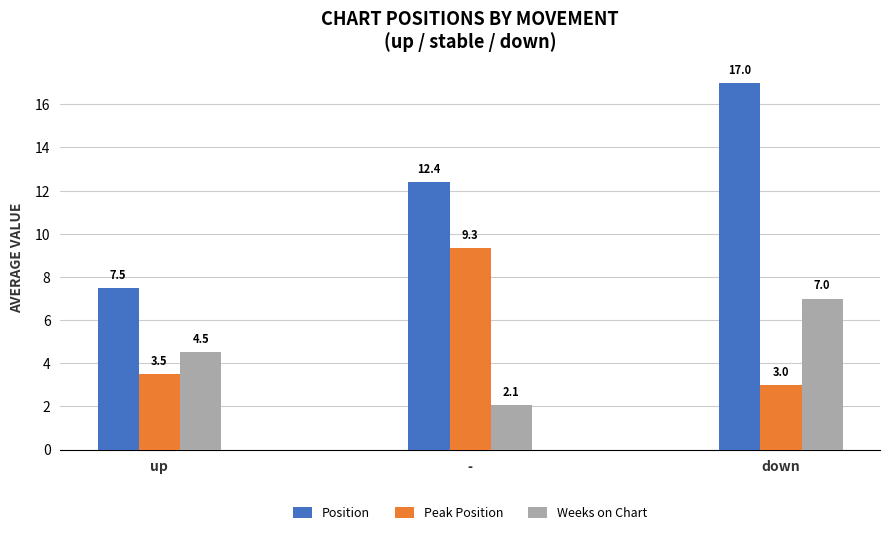

What is the value of the Weeks on Chart bar at the 3rd from the left?

7.0